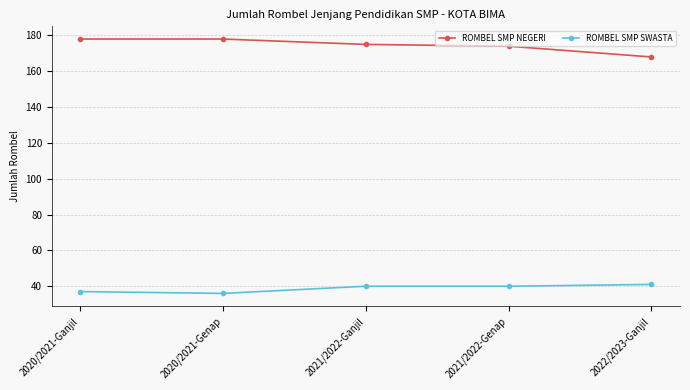

True or false: ROMBEL SMP NEGERI and ROMBEL SMP SWASTA cross at least once.

False